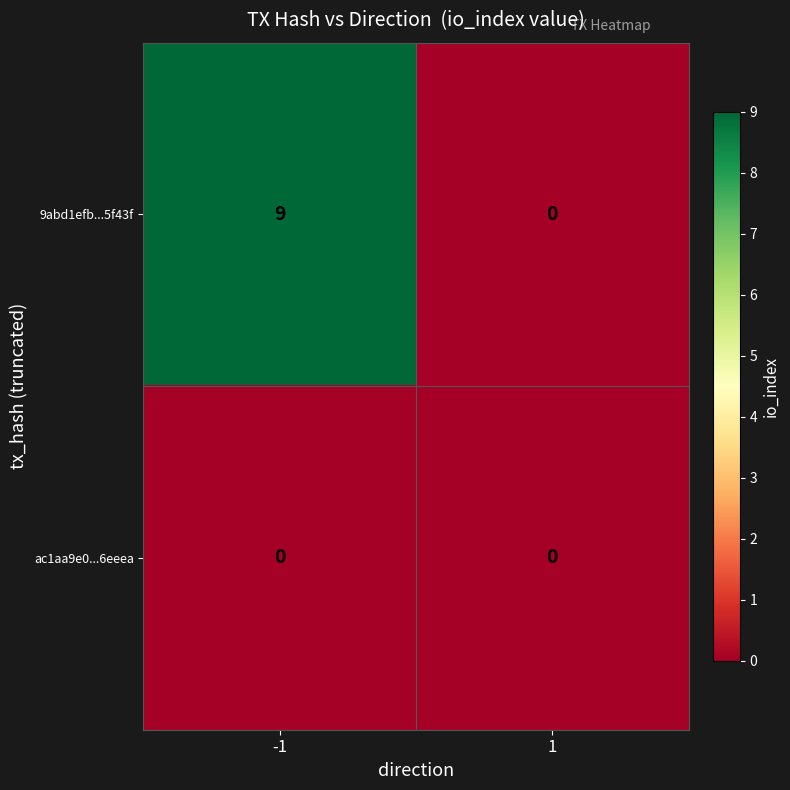

What is the maximum value shown in the chart?

9